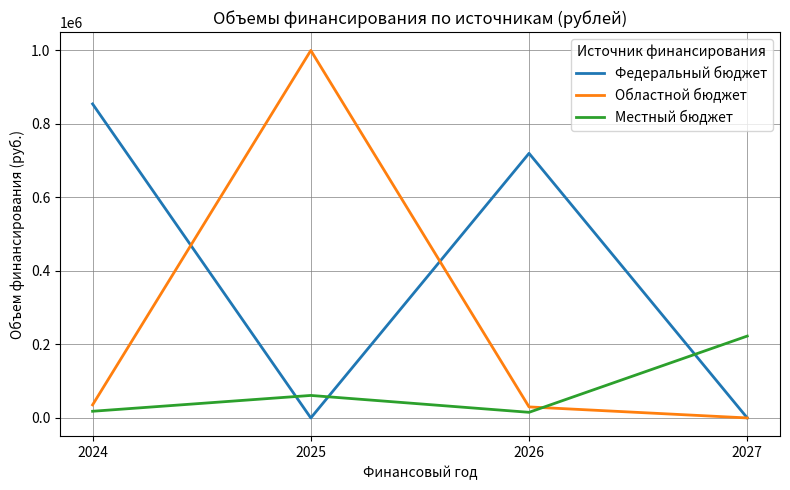

What is the difference between the highest and lowest values at 2027?

222800.0